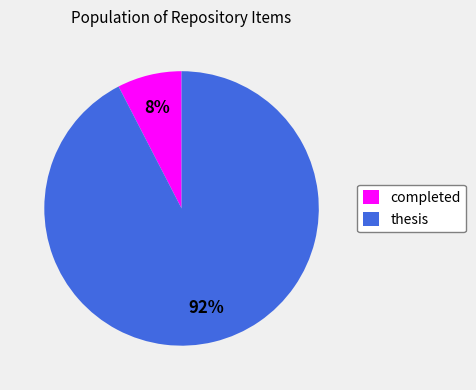

Which slice is the smallest?

completed